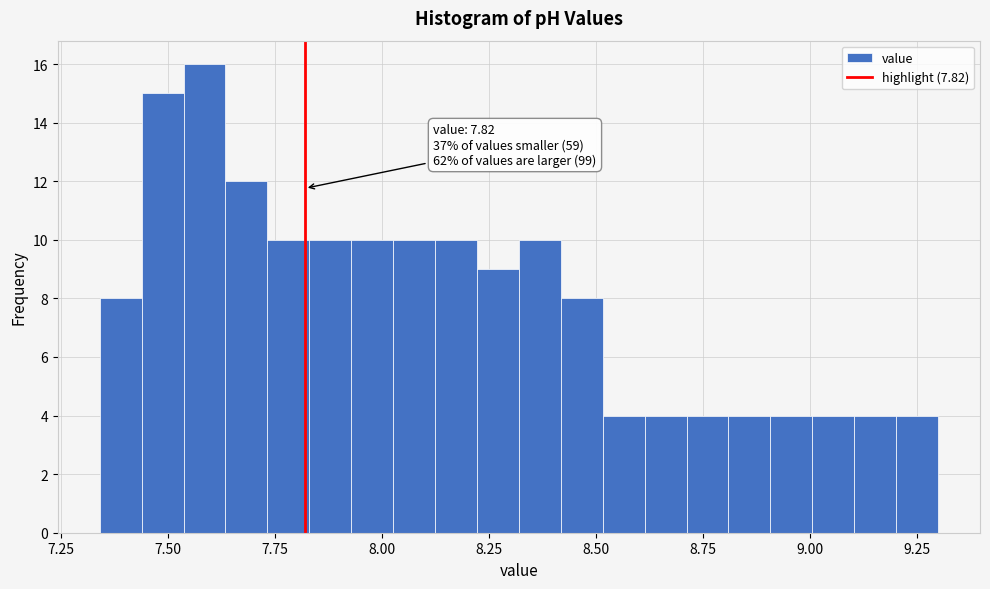

Around what value on the x-axis is the tallest bar? Give the approximate position of its centre, as read against the axis.

7.60